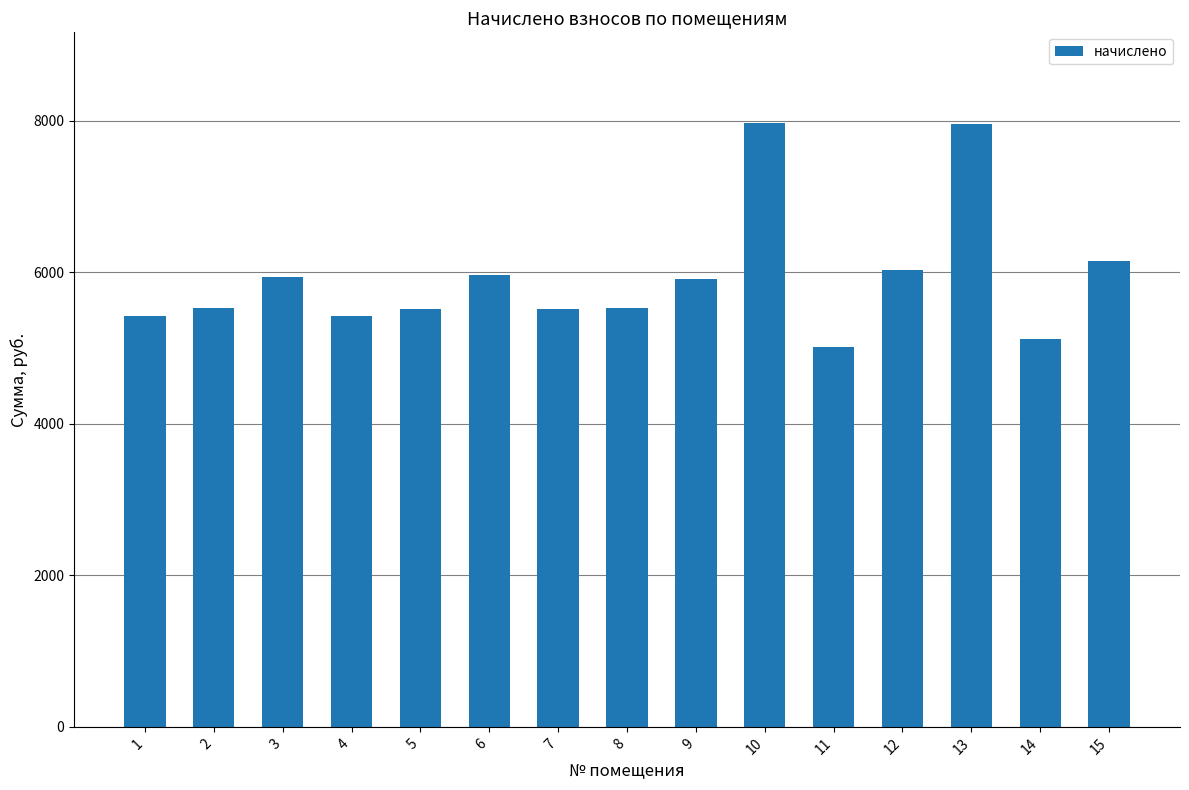

What value does the data have at 5?

5514.5